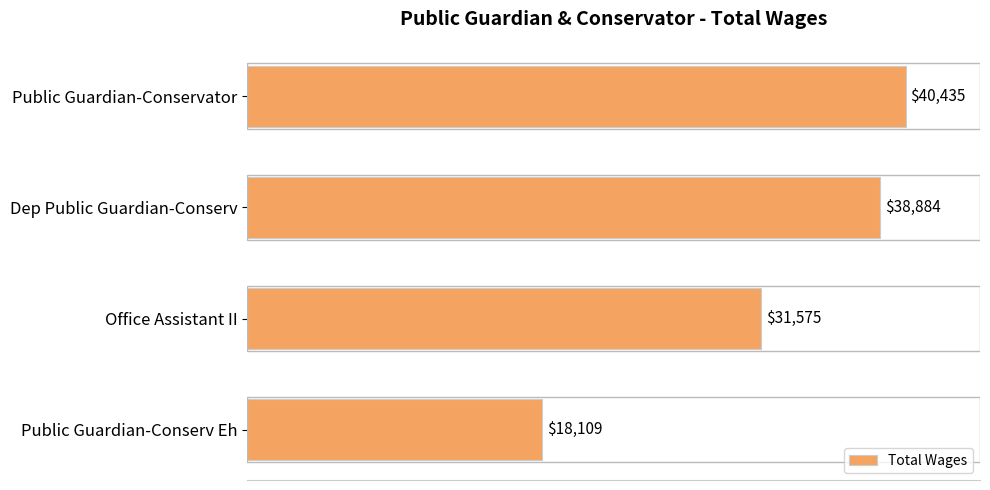

The chart shows a value of 40435 at Public Guardian-Conservator. True or false?

True